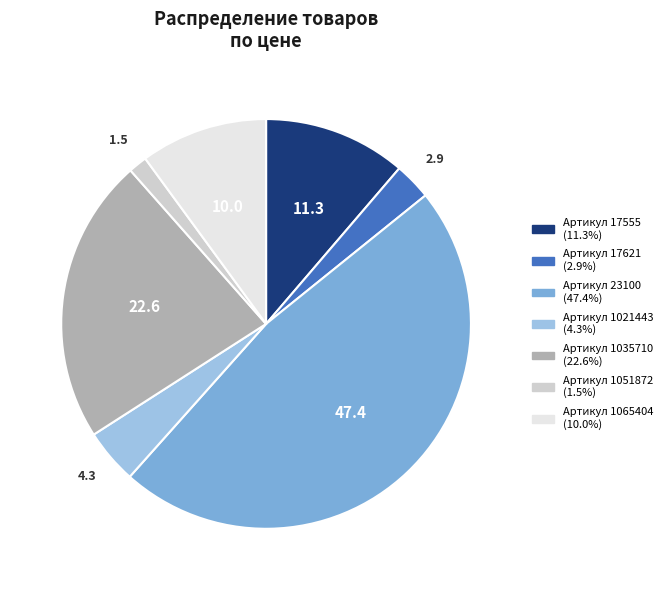

Does any single category account for the majority?

No